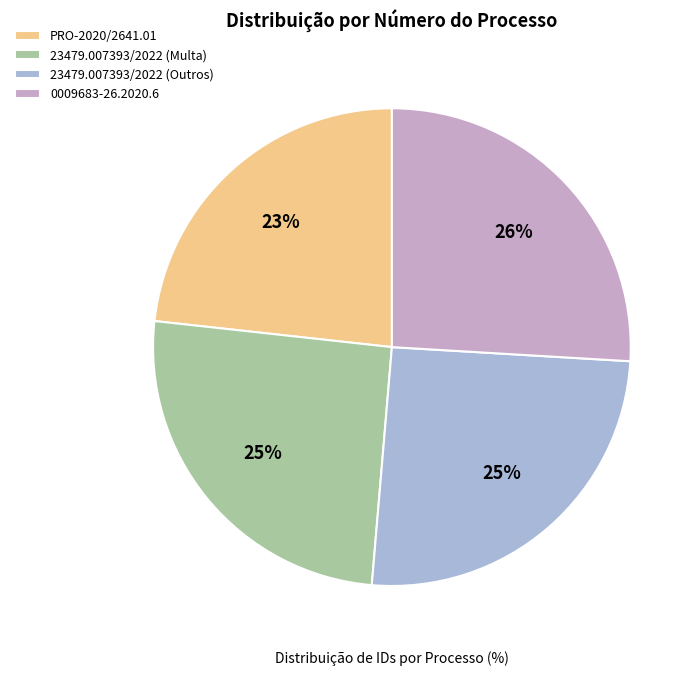

To the nearest percent, what portion does PRO-2020/2641.01 represent?

23%